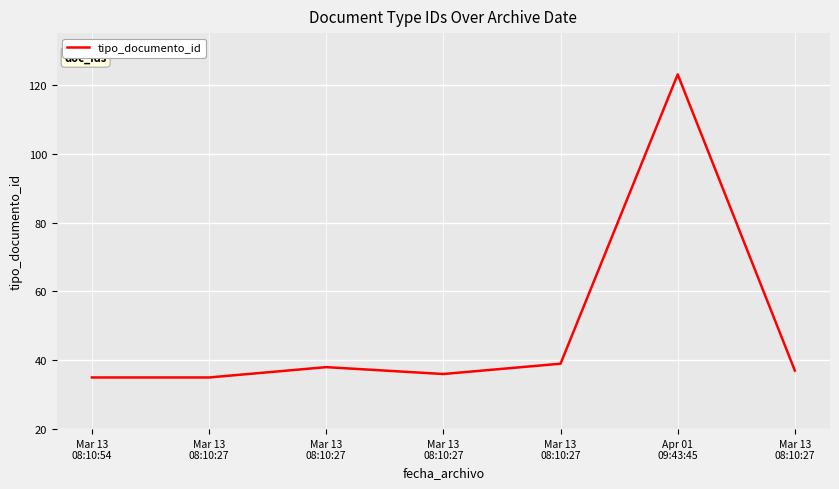

What is the sum of all values?

343